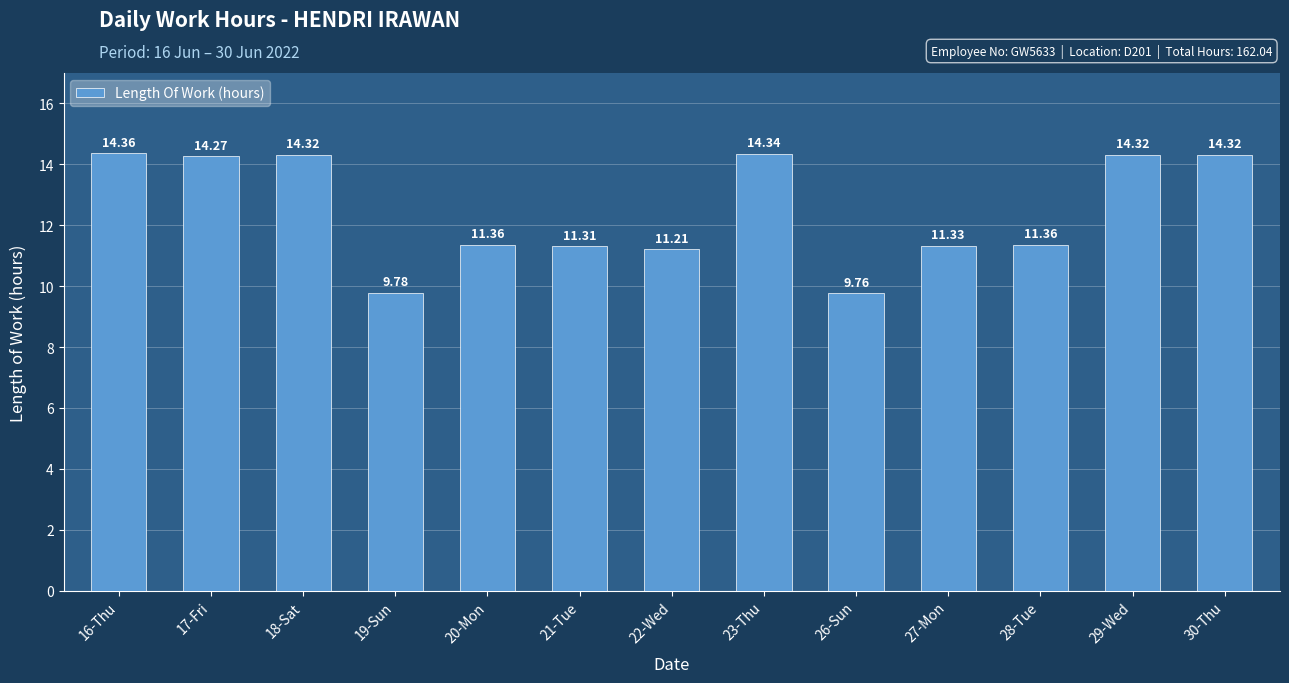

Which has a higher value, 30-Thu or 21-Tue?

30-Thu